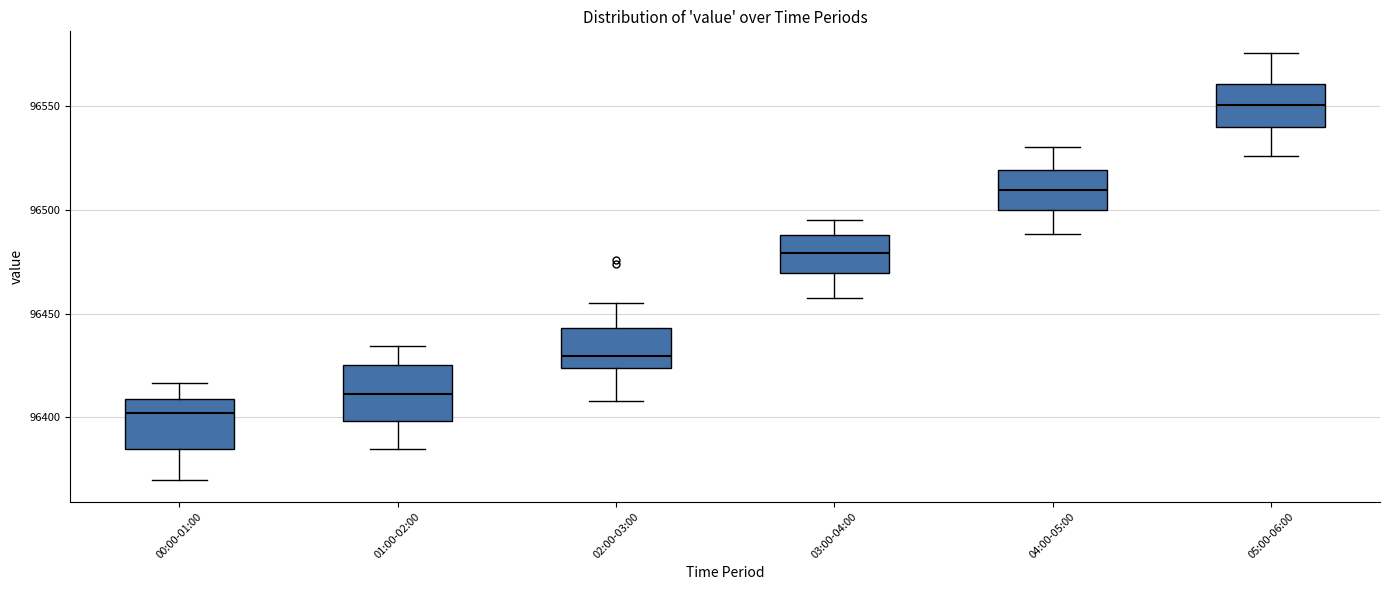

Reading left to right, read every box against the y-axis: the position of its median line, the range the box covers, and the ends of its whiskers. The values are not printed on the chart, so give them approximately, as read against the axis.

00:00-01:00: median 96400, box 96385 to 96410, whiskers 96370 to 96415
01:00-02:00: median 96410, box 96400 to 96425, whiskers 96385 to 96435
02:00-03:00: median 96430, box 96425 to 96445, whiskers 96410 to 96455
03:00-04:00: median 96480, box 96470 to 96490, whiskers 96460 to 96495
04:00-05:00: median 96510, box 96500 to 96520, whiskers 96490 to 96530
05:00-06:00: median 96550, box 96540 to 96560, whiskers 96525 to 96575